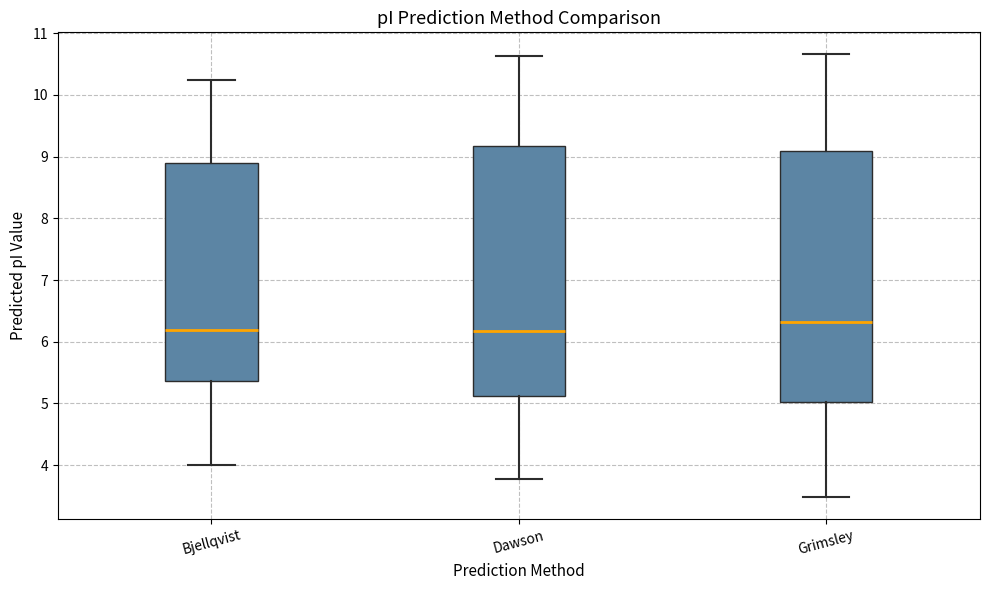

Reading left to right, read every box against the y-axis: the position of its median line, the range the box covers, and the ends of its whiskers. The values are not printed on the chart, so give them approximately, as read against the axis.

Bjellqvist: median 6.2, box 5.4 to 8.9, whiskers 4.0 to 10.2
Dawson: median 6.2, box 5.1 to 9.2, whiskers 3.8 to 10.6
Grimsley: median 6.3, box 5.0 to 9.1, whiskers 3.5 to 10.7